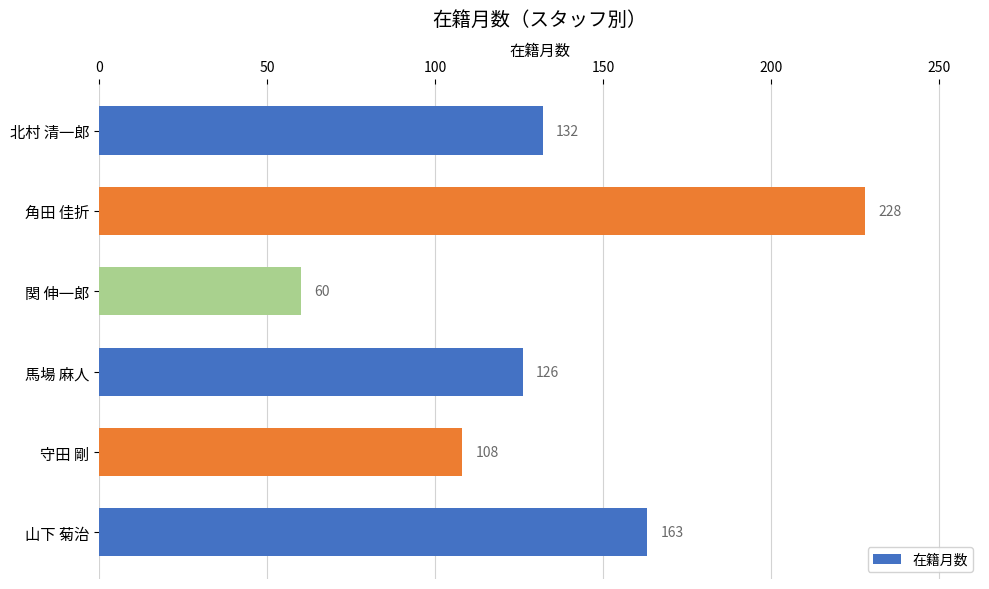

What is the difference between the maximum and minimum values?

168